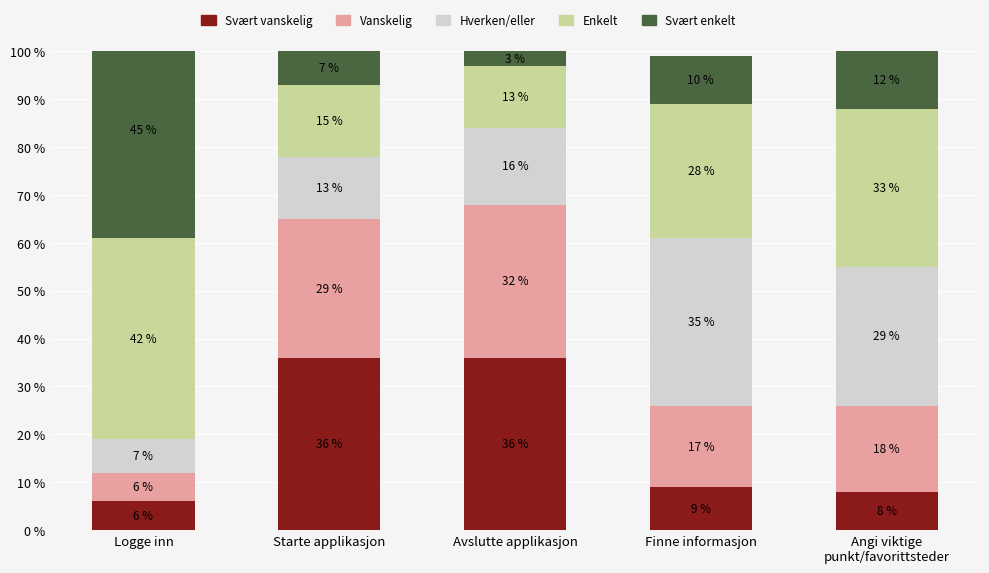

What position from the right is Avslutte applikasjon?

3